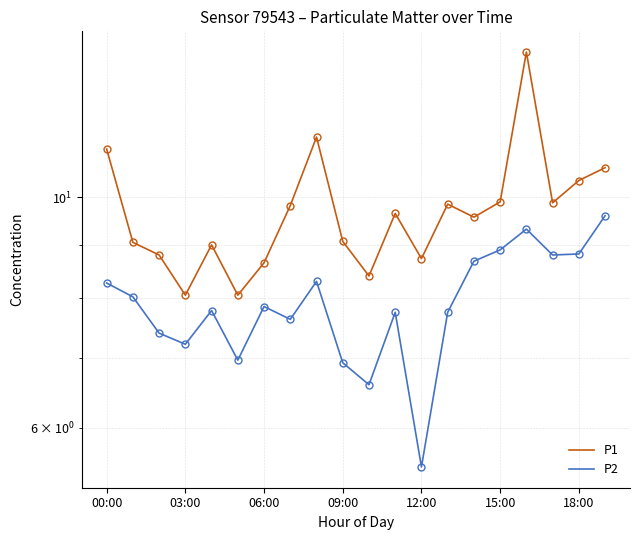

Where does the P1 series first go above 9?

00:00